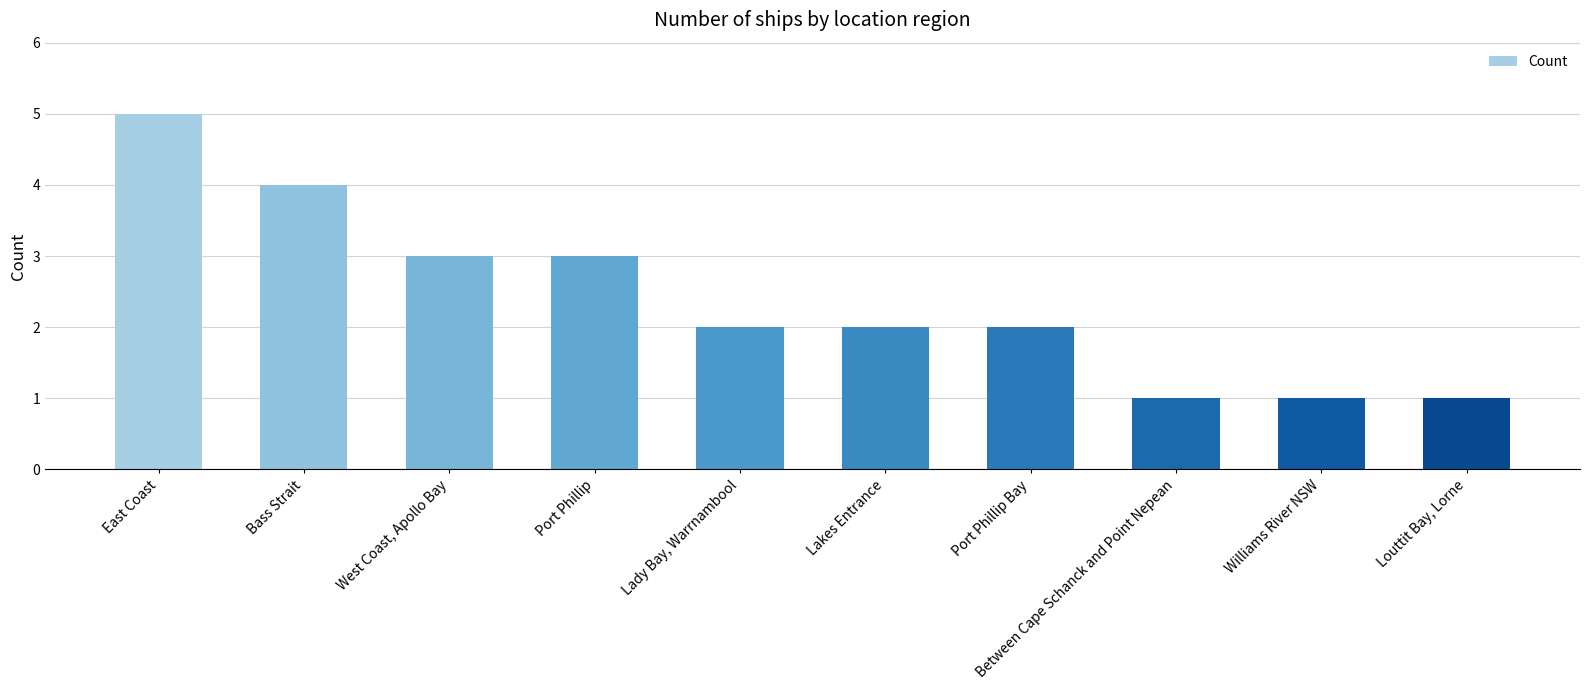

Reading left to right, list all the values displayed in this chart.

5	4	3	3	2	2	2	1	1	1